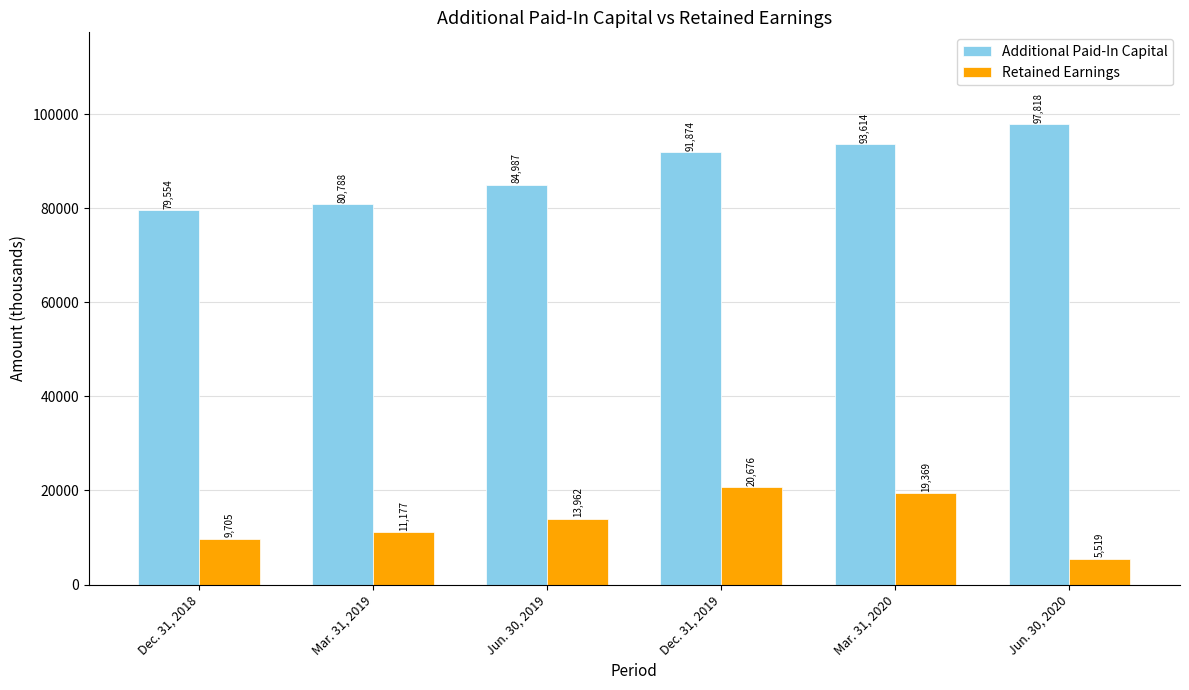

Which label corresponds to the smallest value in the chart?

Jun. 30, 2020